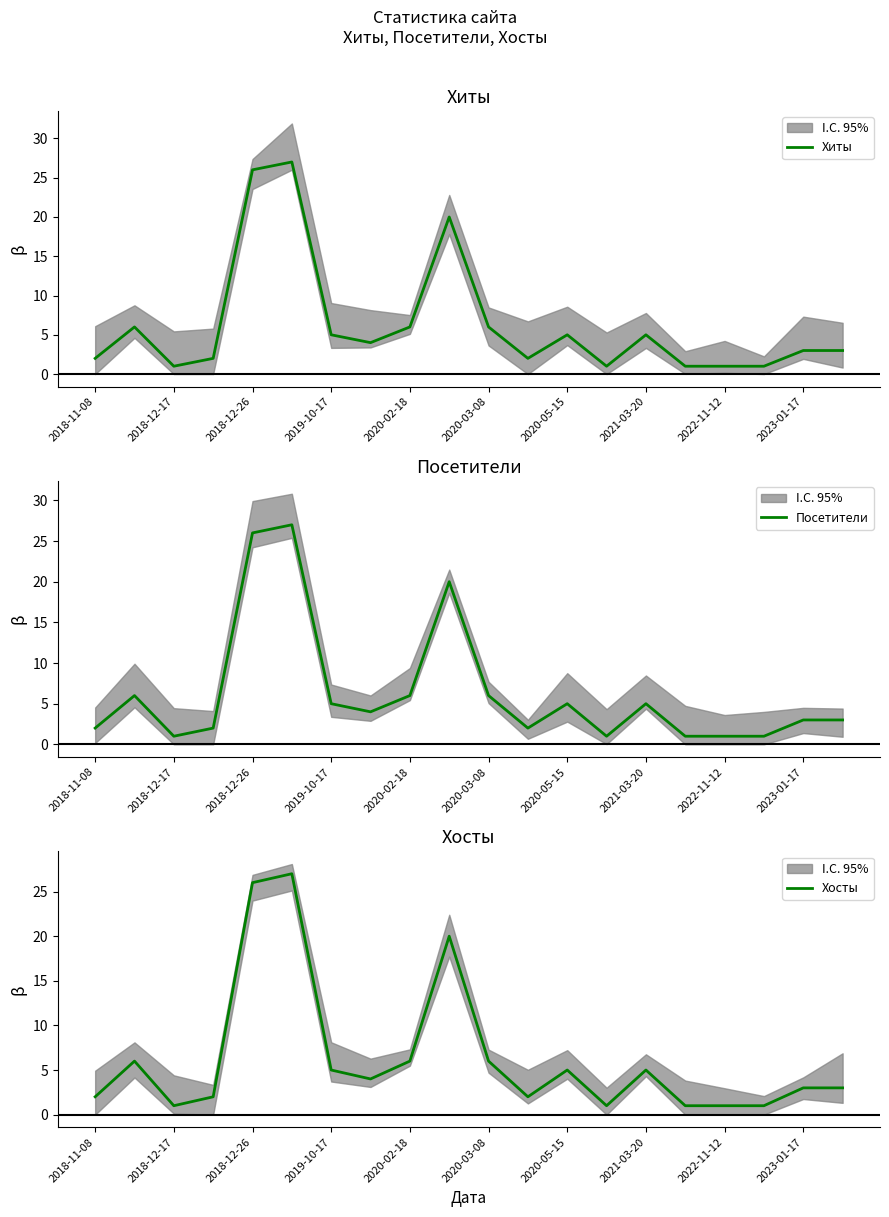

The value of Посетители at 2018-12-17 is 1. True or false?

True